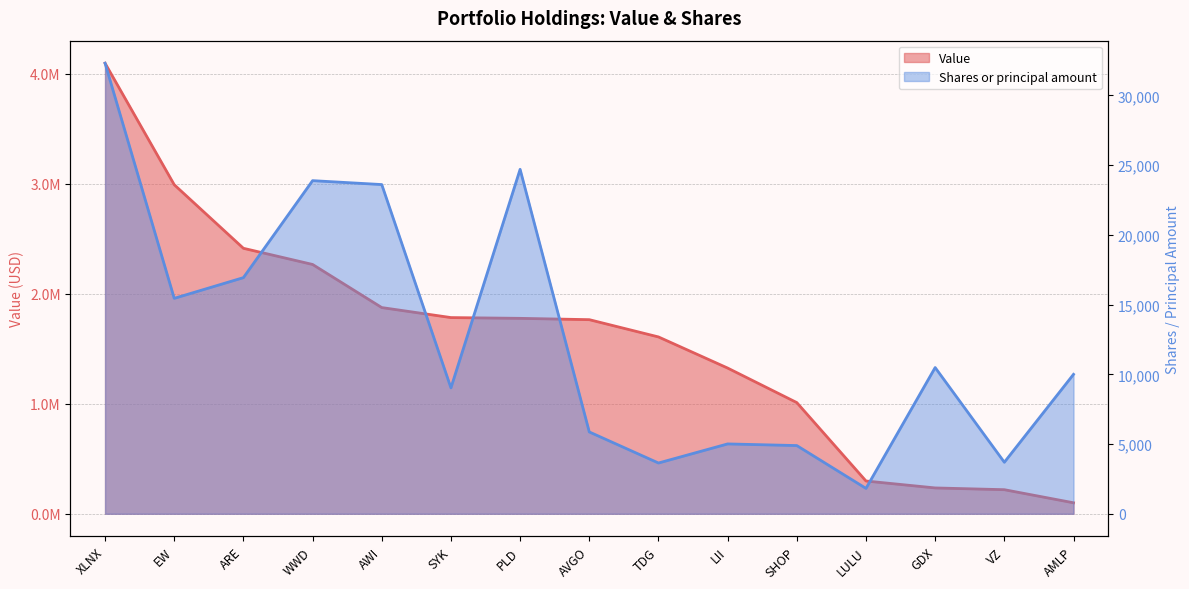

True or false: Value has more than 2 interior local peaks.

False